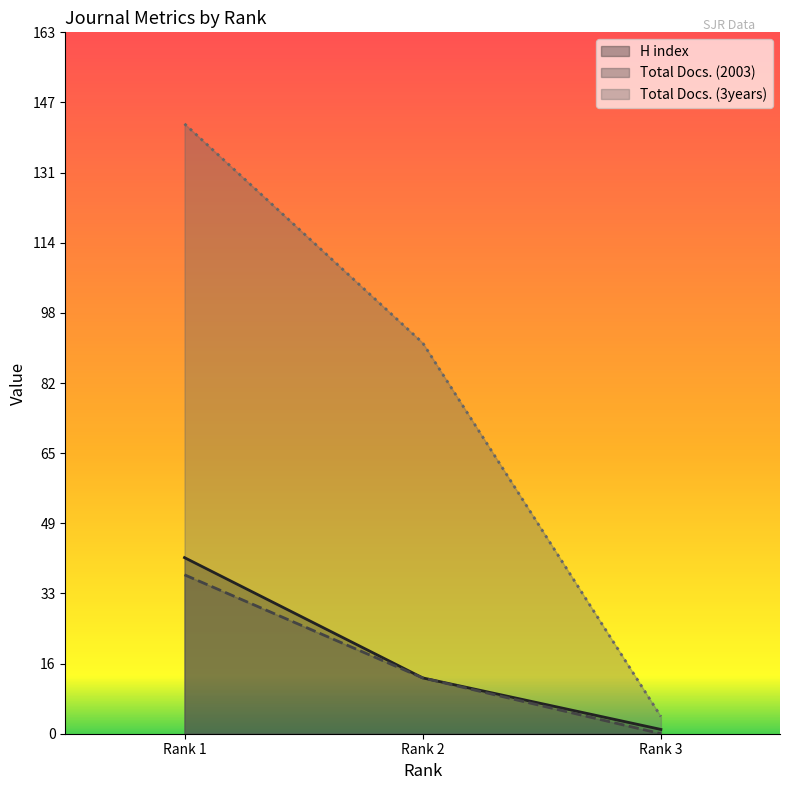

At Rank 1, list the series in order from largest to smallest.

Total Docs. (3years), H index, Total Docs. (2003)